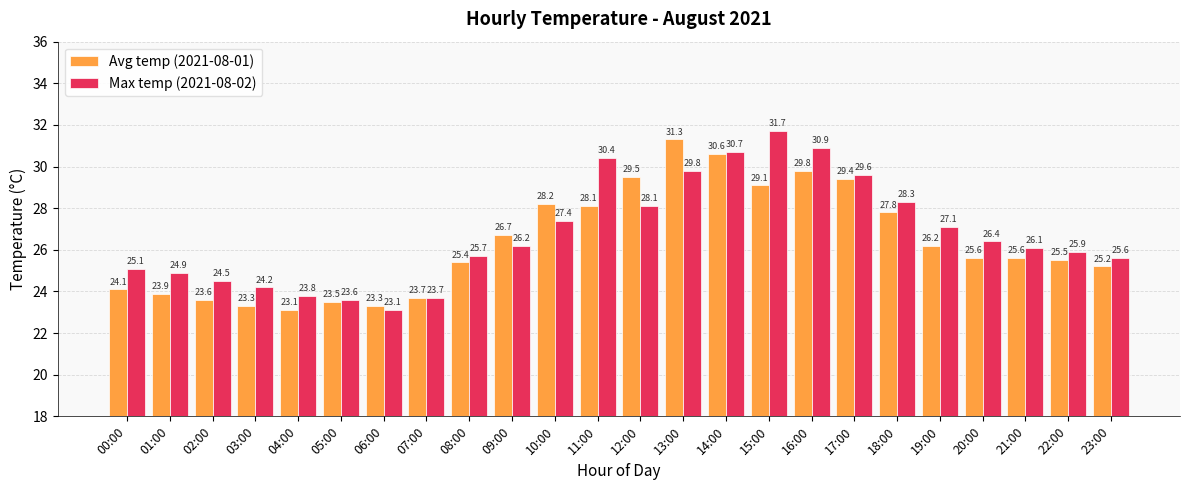

How many categories are shown in the chart?

24